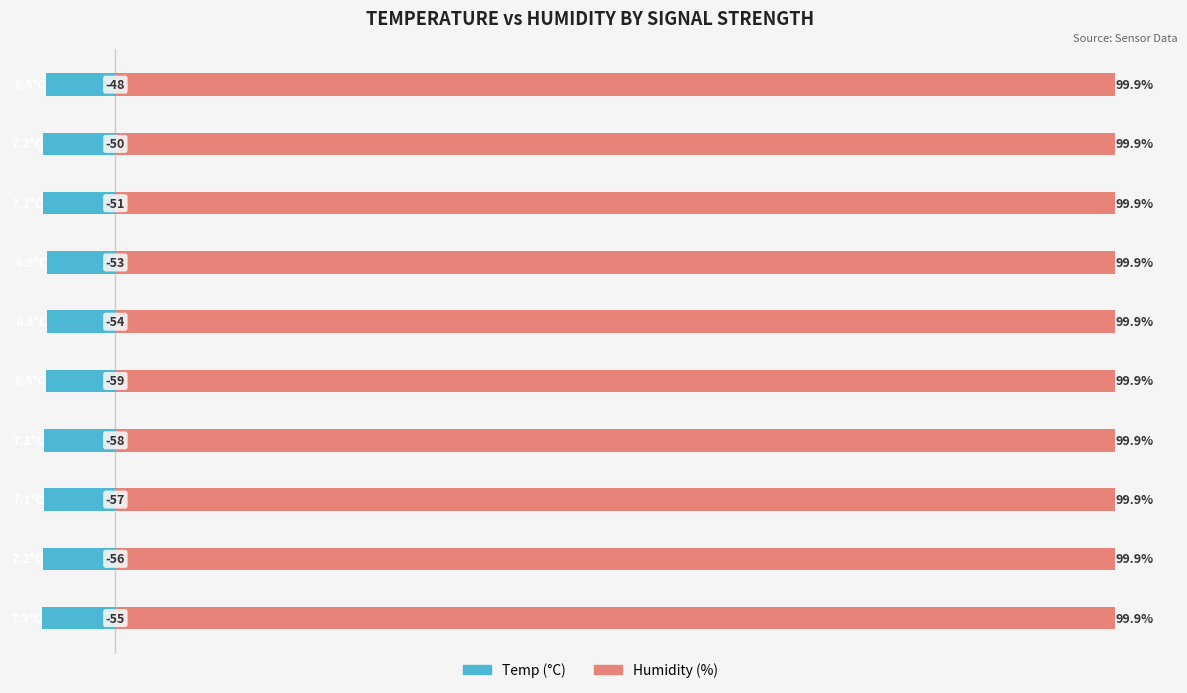

What is the sum of all Temp values?

-70.5